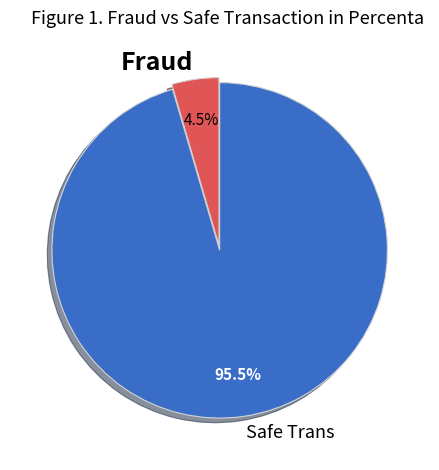

Rank the categories by value from highest to lowest.

Safe Trans, Fraud